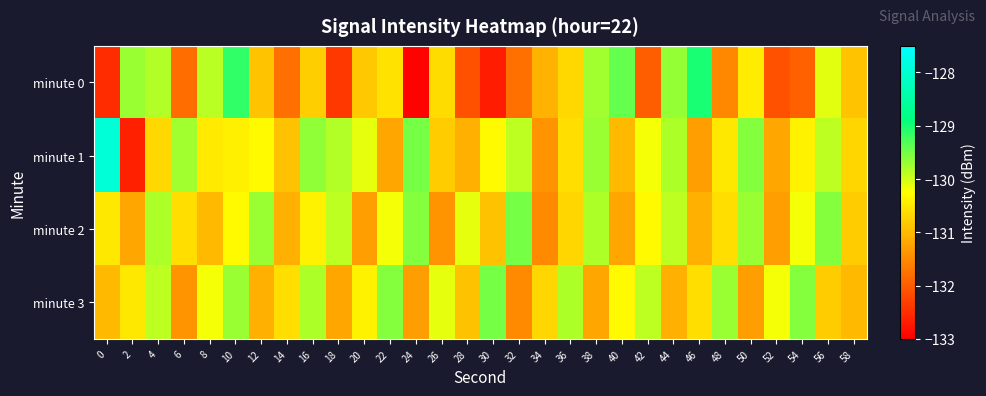

Reading left to right, extract all data points from this chart.

minute 0: 0=-132.5	2=-129.7	4=-129.8	6=-131.8	8=-129.9	10=-129.1	12=-130.9	14=-131.8	16=-130.8	18=-132.4	20=-130.8	22=-130.6	24=-133.0	26=-130.6	28=-132.1	30=-132.7	32=-131.8	34=-131.1	36=-130.7	38=-129.8	40=-129.4	42=-132.0	44=-129.7	46=-129.0	48=-131.5	50=-130.5	52=-132.1	54=-132.0	56=-130.1	58=-130.9
minute 1: 0=-127.9	2=-132.7	4=-130.7	6=-129.8	8=-130.5	10=-130.4	12=-130.3	14=-130.9	16=-129.7	18=-129.8	20=-130.1	22=-131.2	24=-129.5	26=-130.8	28=-131.1	30=-130.3	32=-129.9	34=-131.4	36=-130.6	38=-129.7	40=-131.0	42=-130.2	44=-129.8	46=-131.3	48=-130.5	50=-129.6	52=-131.2	54=-130.4	56=-129.9	58=-130.7
minute 2: 0=-130.5	2=-131.2	4=-129.8	6=-130.6	8=-131.0	10=-130.3	12=-129.7	14=-131.1	16=-130.4	18=-129.9	20=-131.3	22=-130.2	24=-129.6	26=-131.4	28=-130.1	30=-130.9	32=-129.5	34=-131.5	36=-130.7	38=-129.8	40=-131.2	42=-130.3	44=-129.9	46=-131.1	48=-130.6	50=-129.7	52=-131.3	54=-130.2	56=-129.6	58=-130.8
minute 3: 0=-131.0	2=-130.5	4=-129.9	6=-131.4	8=-130.2	10=-129.7	12=-131.1	14=-130.6	16=-129.8	18=-131.2	20=-130.4	22=-129.6	24=-131.3	26=-130.1	28=-130.9	30=-129.5	32=-131.5	34=-130.7	36=-129.8	38=-131.2	40=-130.3	42=-129.9	44=-131.1	46=-130.6	48=-129.7	50=-131.3	52=-130.2	54=-129.6	56=-130.8	58=-131.0